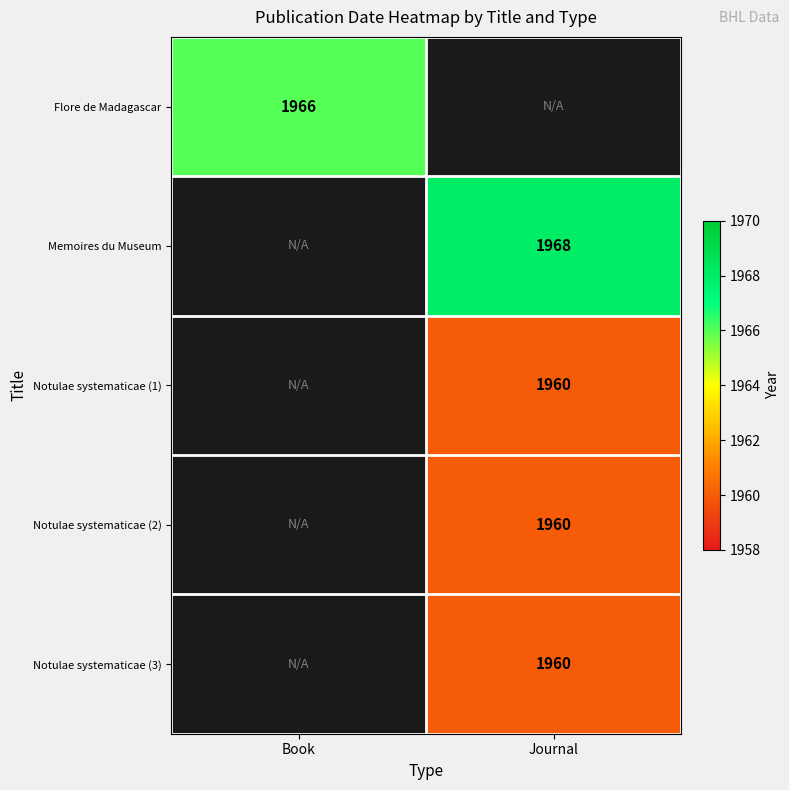

Is it true that Notulae systematicae (2) equals 1032 at Journal?

False